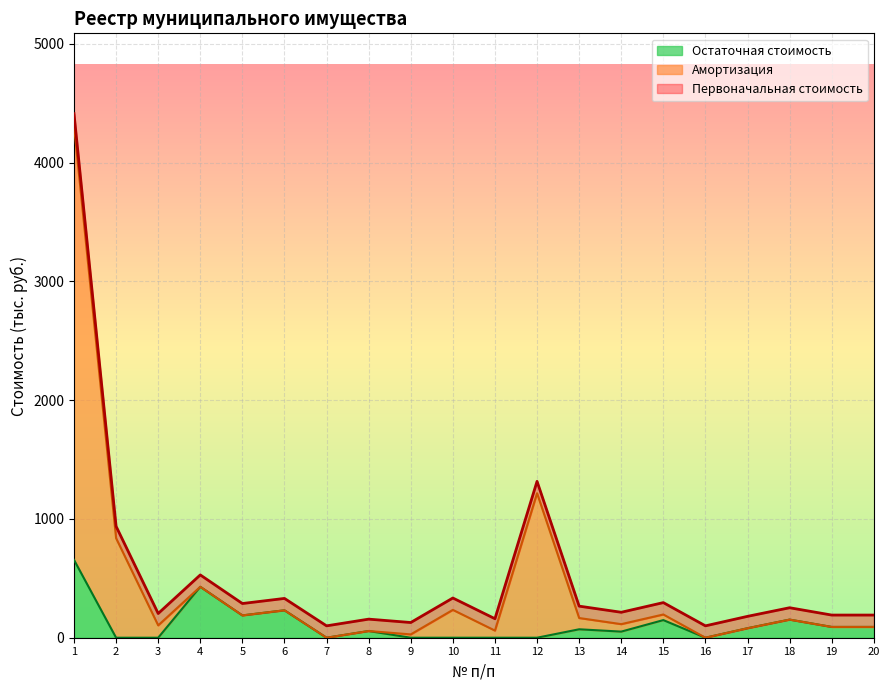

Which series has the widest spread of values?

Первоначальная стоимость